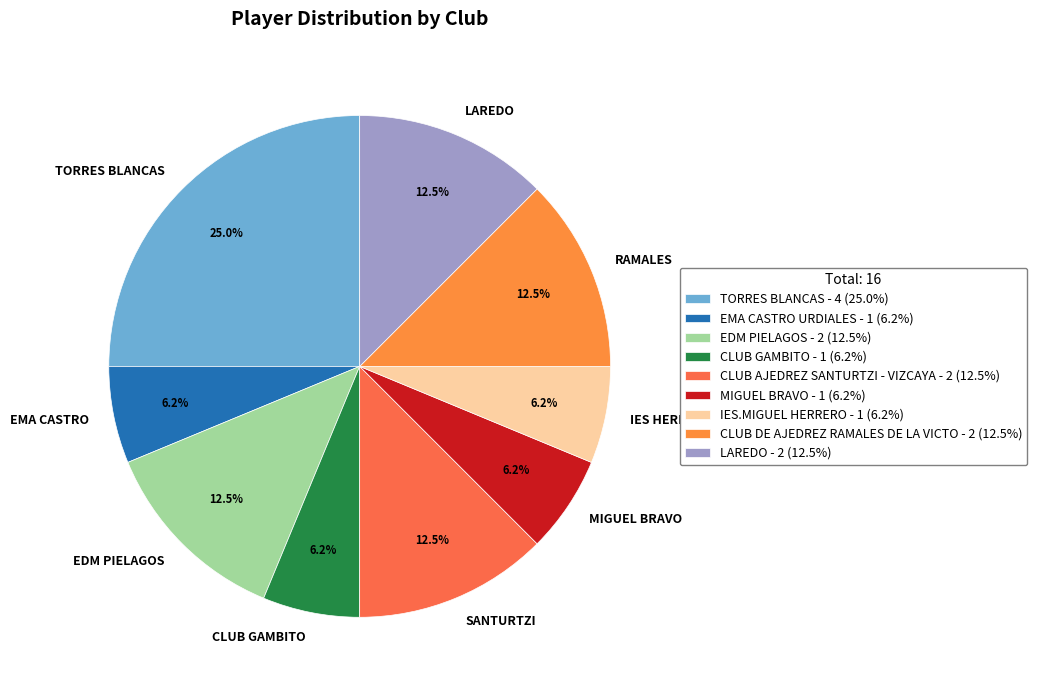

What is the largest slice in the pie chart?

TORRES BLANCAS